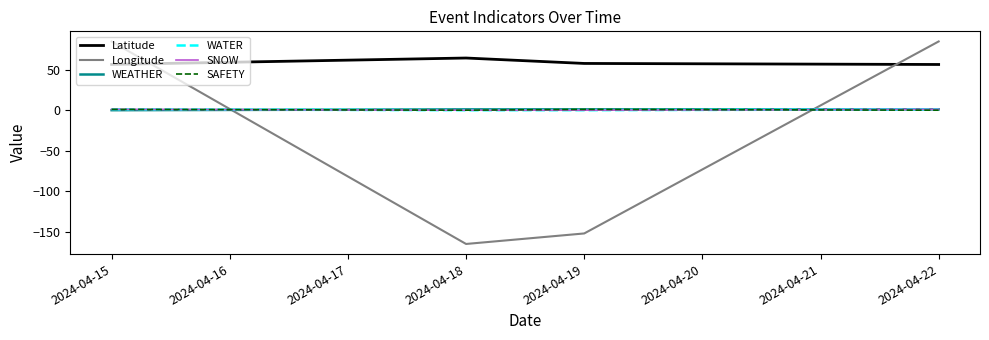

Is this an area chart (filled region under the line)?

No